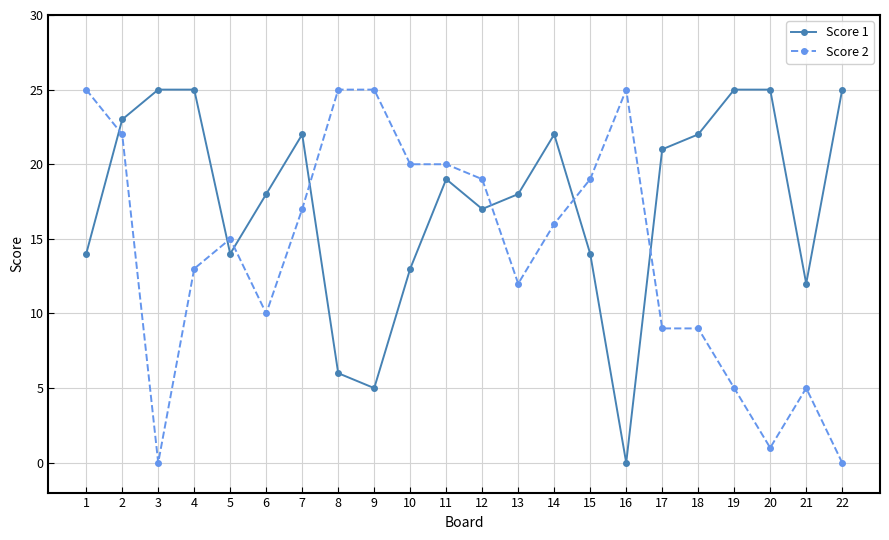

Reading right to left, list all the values displayed in this chart.

Score 1: 25	12	25	25	22	21	0	14	22	18	17	19	13	5	6	22	18	14	25	25	23	14
Score 2: 0	5	1	5	9	9	25	19	16	12	19	20	20	25	25	17	10	15	13	0	22	25